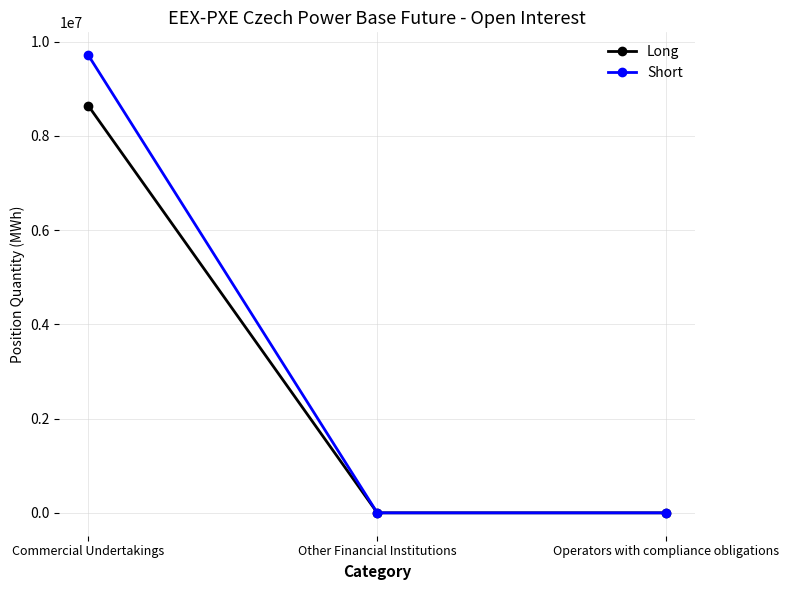

The Long series shows 8638247 at Commercial Undertakings. True or false?

True